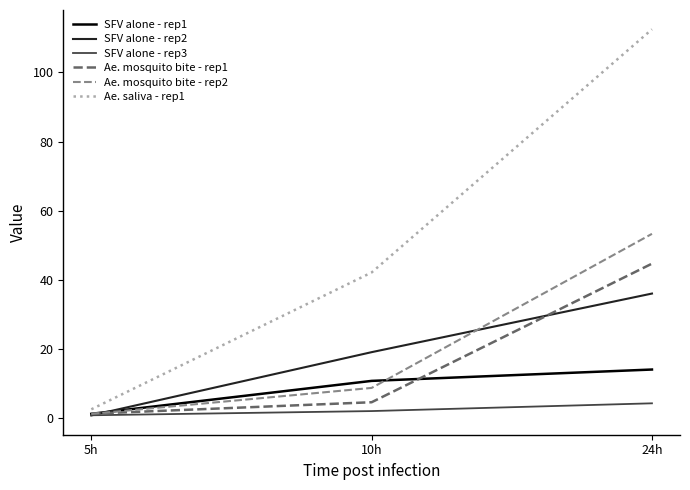

Which series has the widest spread of values?

Ae. saliva - rep1